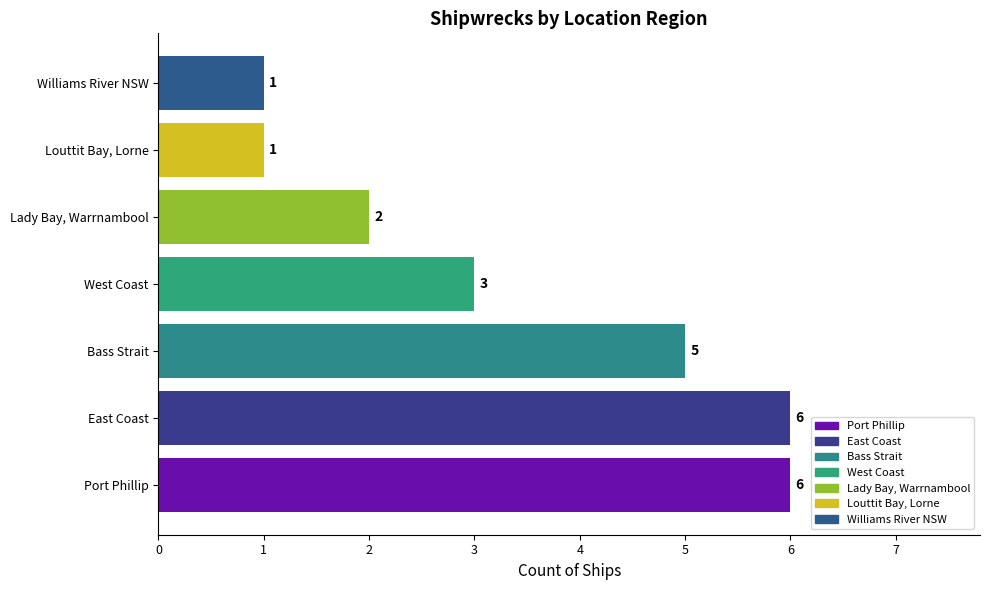

At which label is the value closest to 3?

West Coast